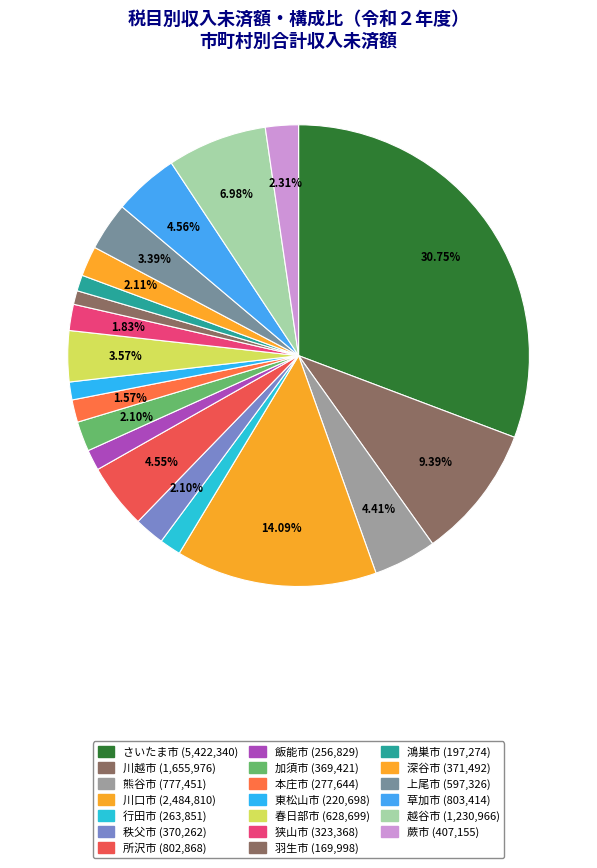

Count the number of slices in the pie.

20